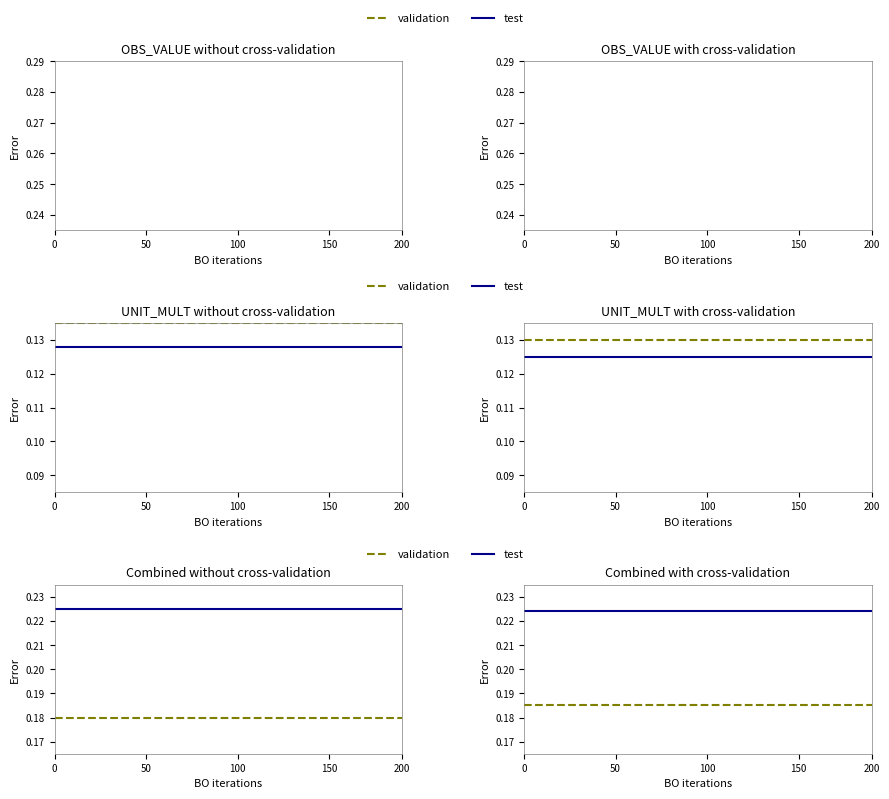

True or false: test and validation cross at least once.

False